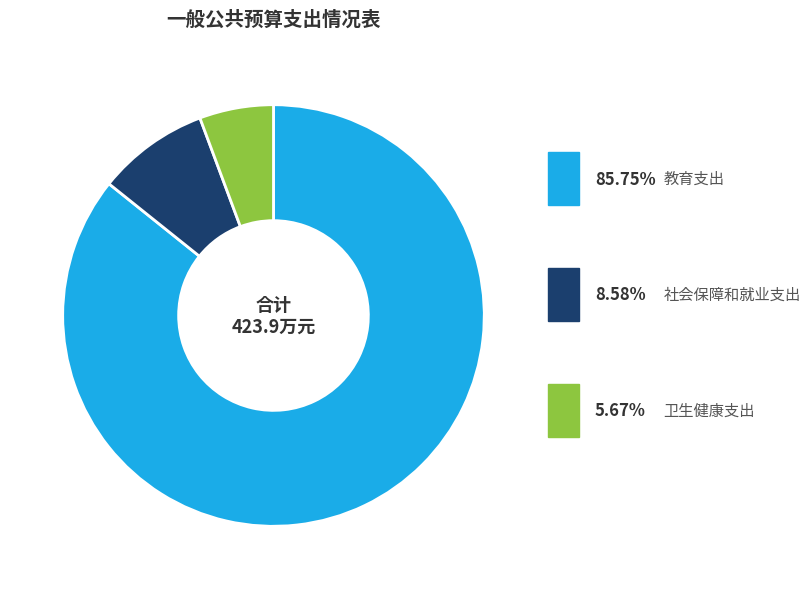

To the nearest percent, what portion does 卫生健康支出 represent?

6%